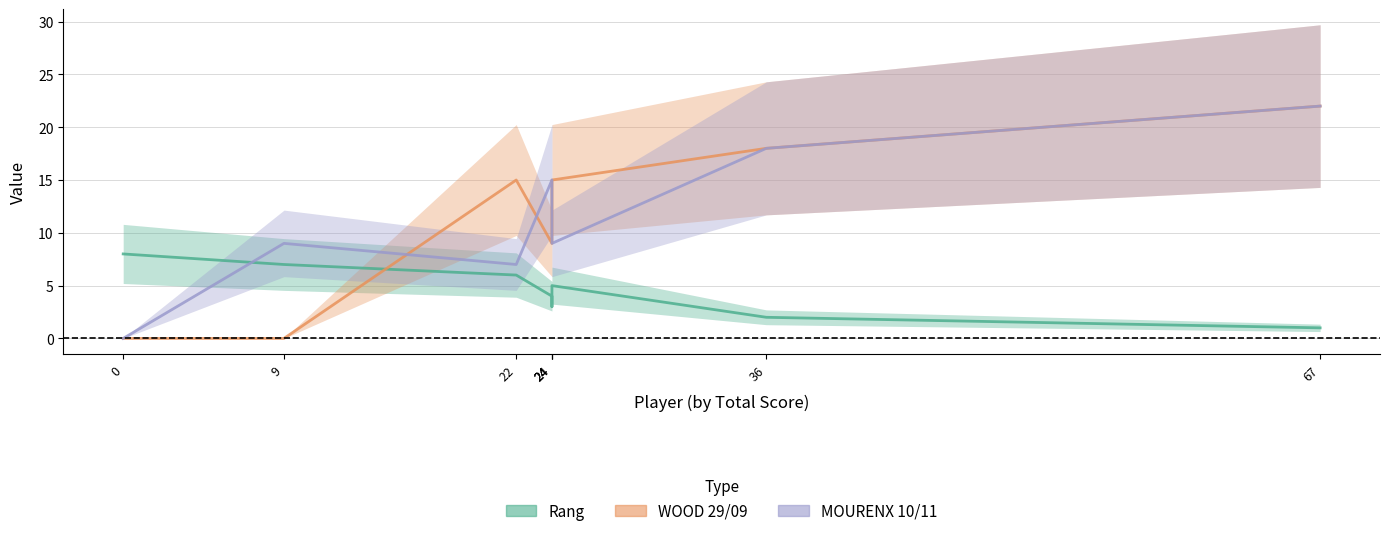

Which series ends up on top after the final intersection of Rang and WOOD 29/09?

WOOD 29/09